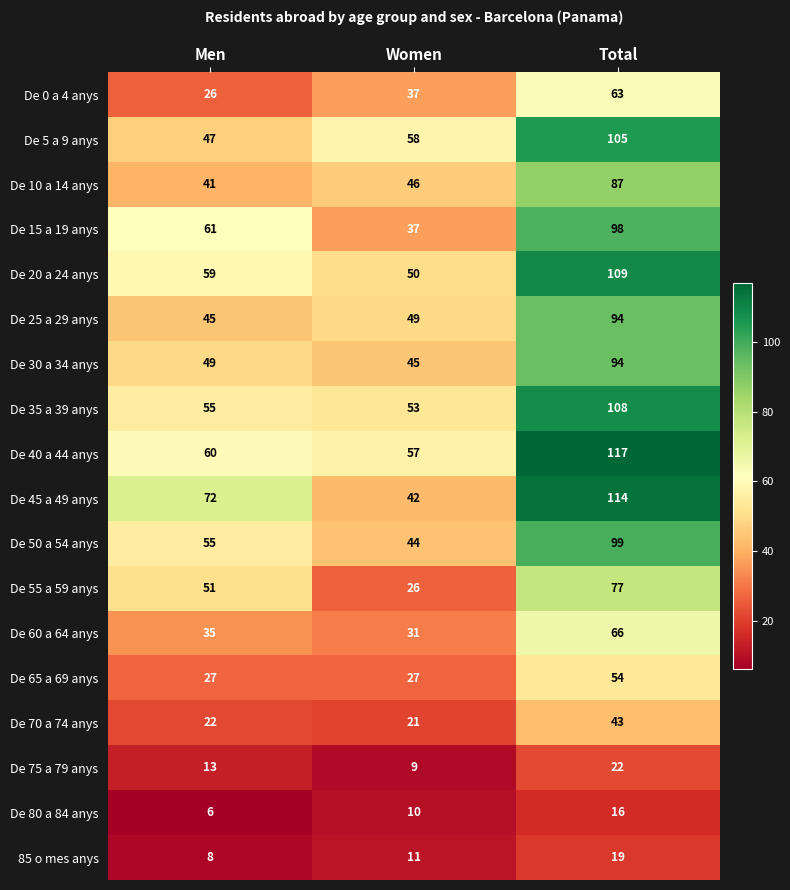

Which series has the largest total across all categories?

De 40 a 44 anys